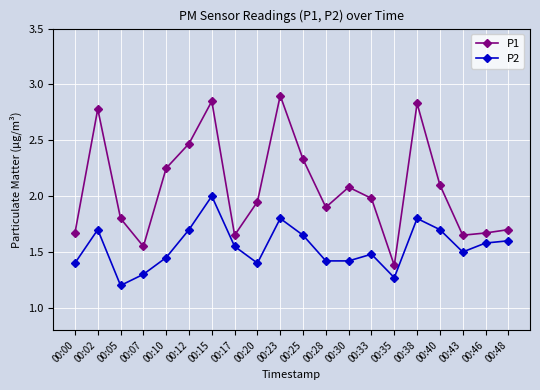

Which series changed the most between 00:20 and 00:35?

P1